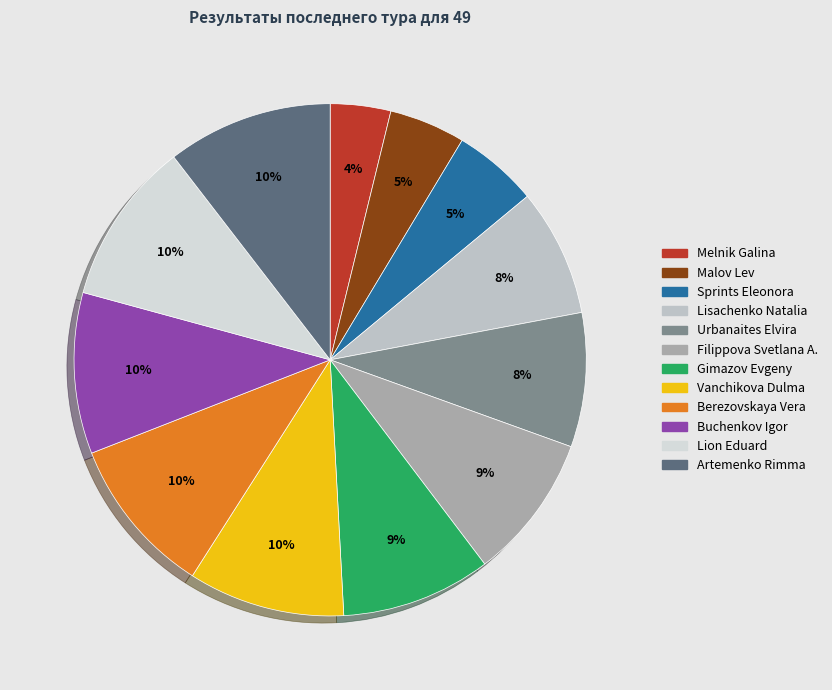

Which has a higher value, Buchenkov Igor or Gimazov Evgeny?

Buchenkov Igor